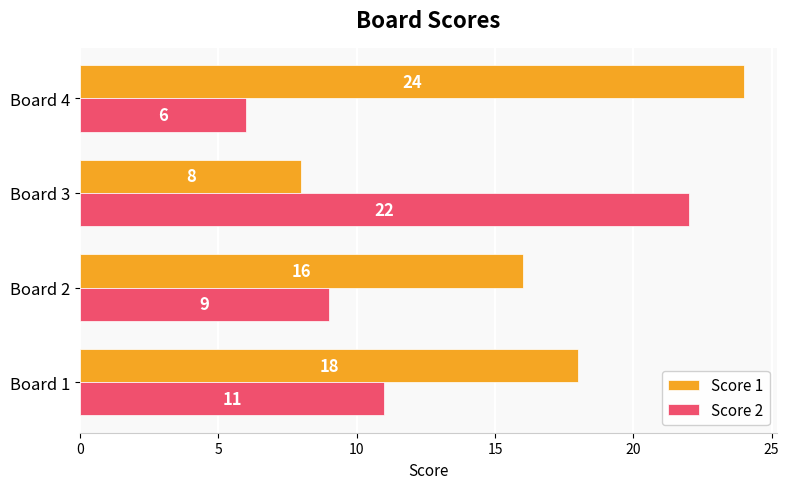

At which label is Score 2 closest to 14?

Board 1